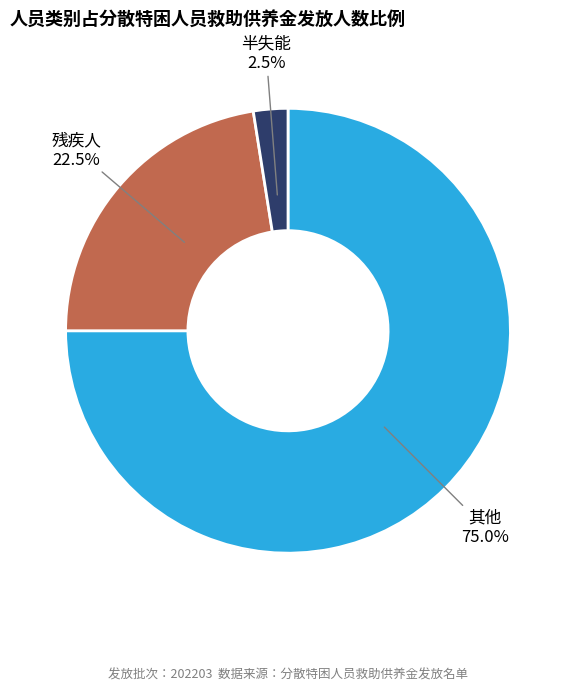

Is there a majority slice in this chart?

Yes